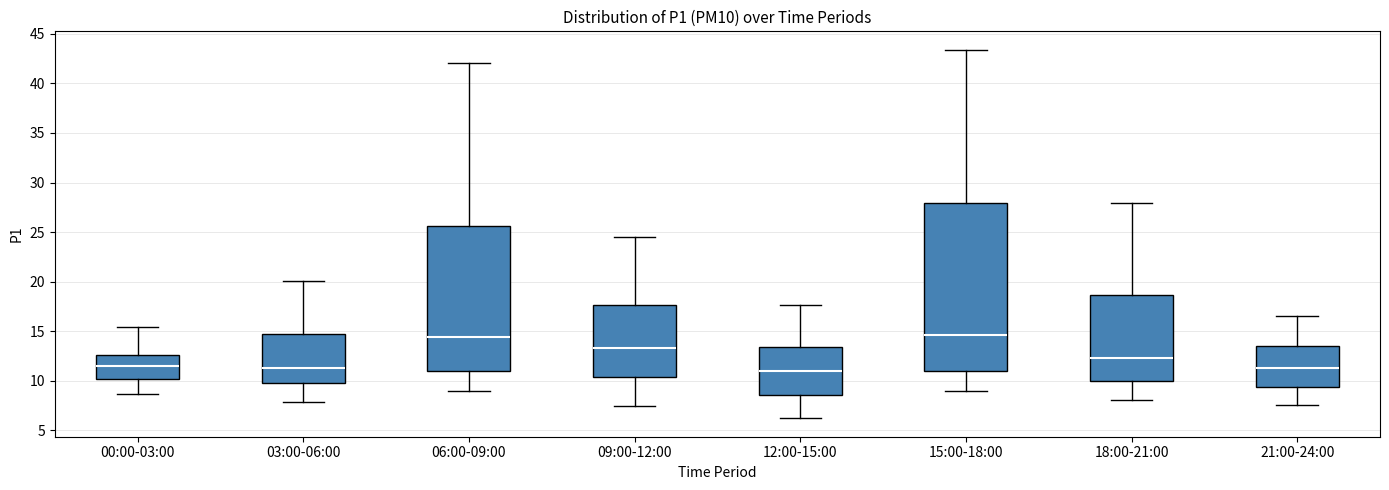

Which box is the tallest, from its lower edge to its upper edge?

15:00-18:00